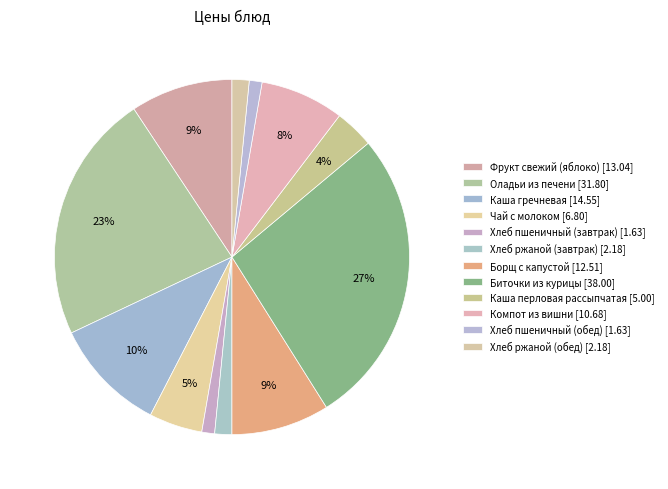

Is there any slice that represents more than half of the pie?

No